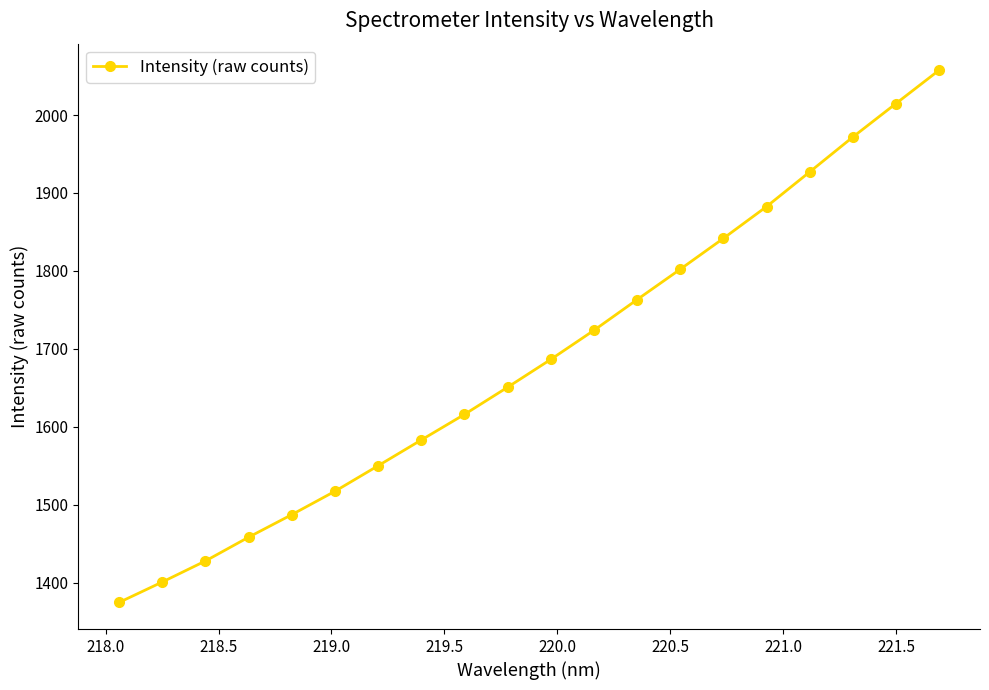

True or false: the data has more than 1 interior local peaks.

False